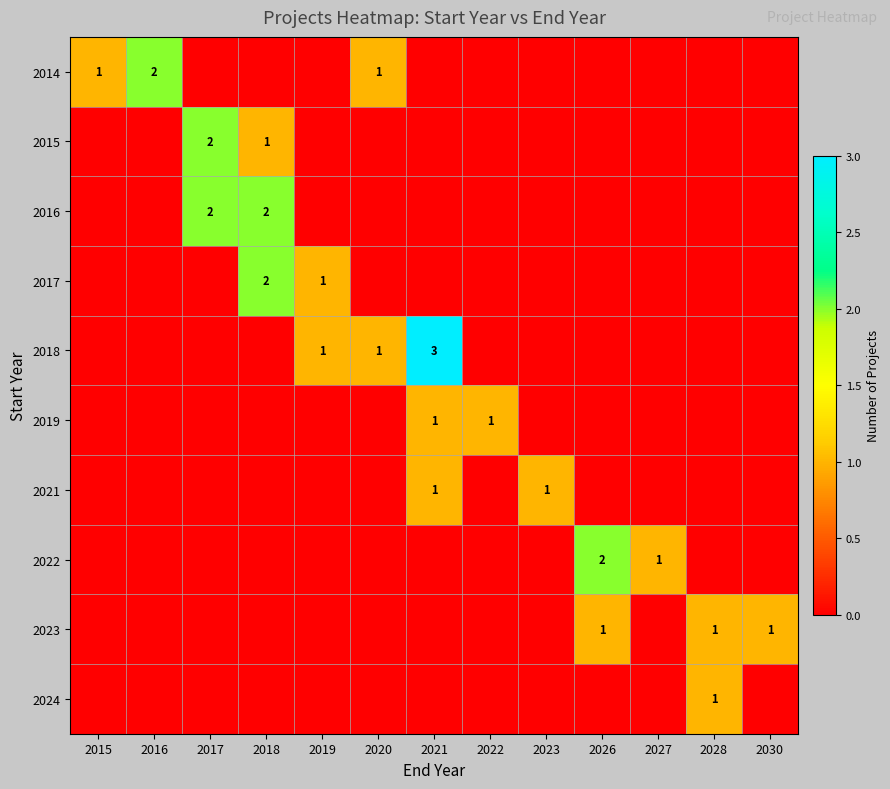

At which category is the sum across all series the highest?

2018